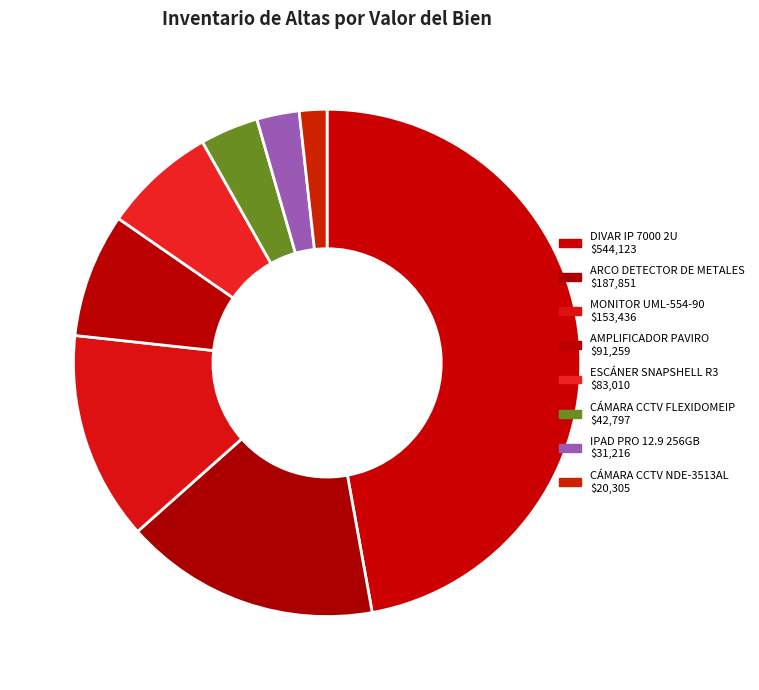

Is it true that DIVAR IP 7000 2U is 47% of the pie?

True